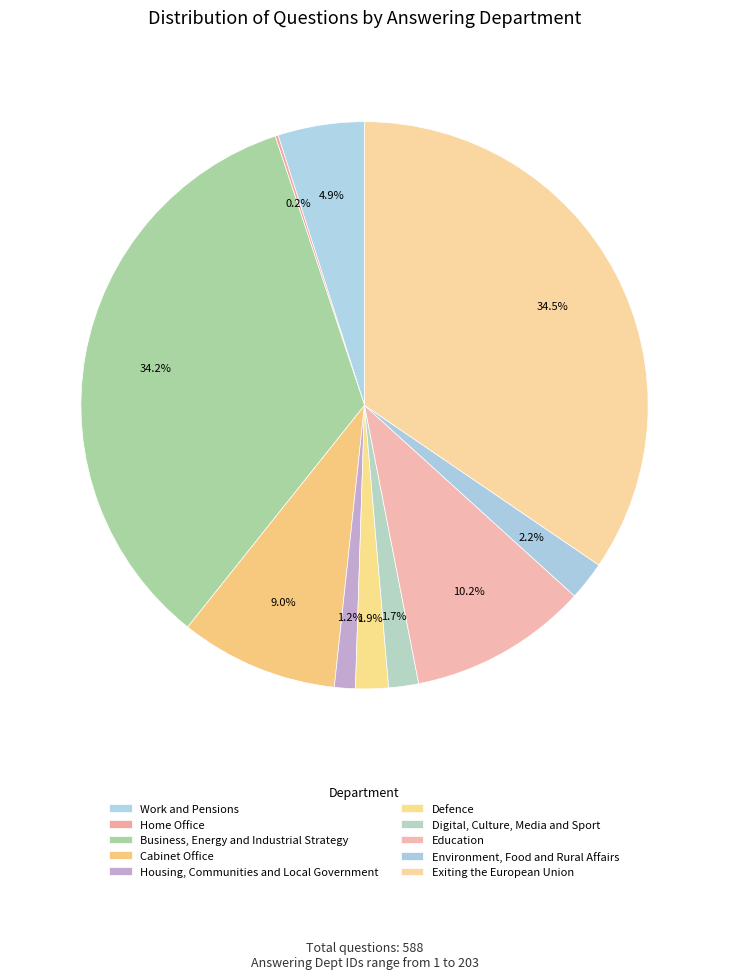

How many slices are in this pie chart?

10